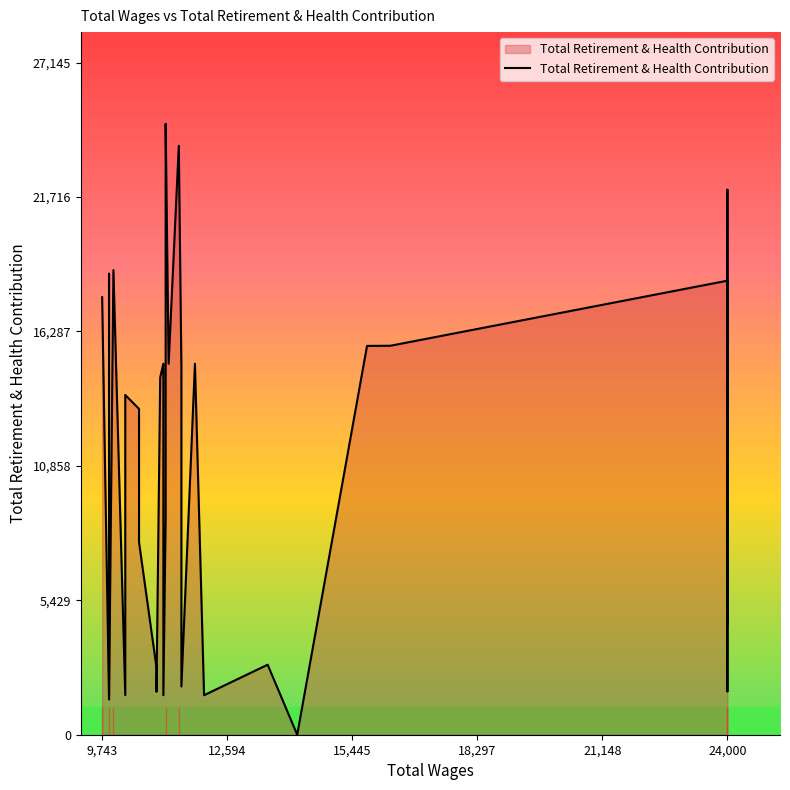

How many values exceed 14433?

19